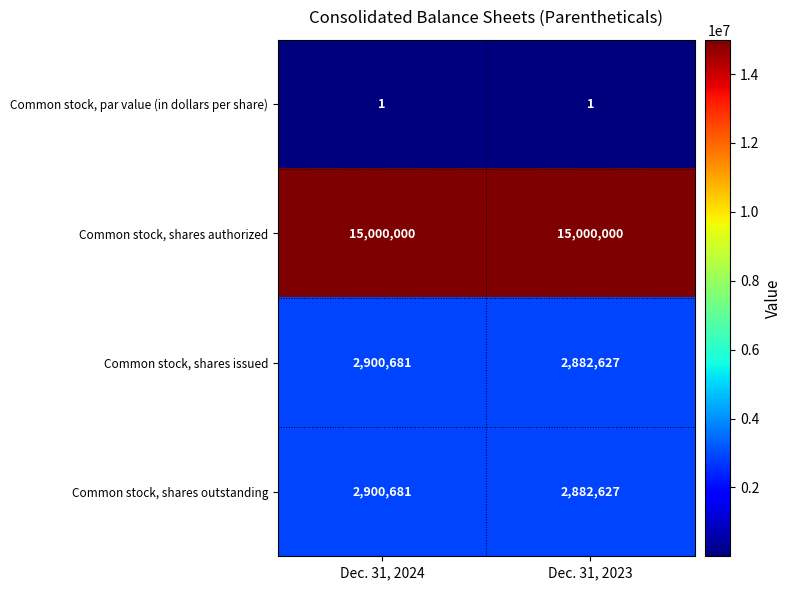

True or false: Common stock, shares issued has a value of 2882627 at Dec. 31, 2023.

True